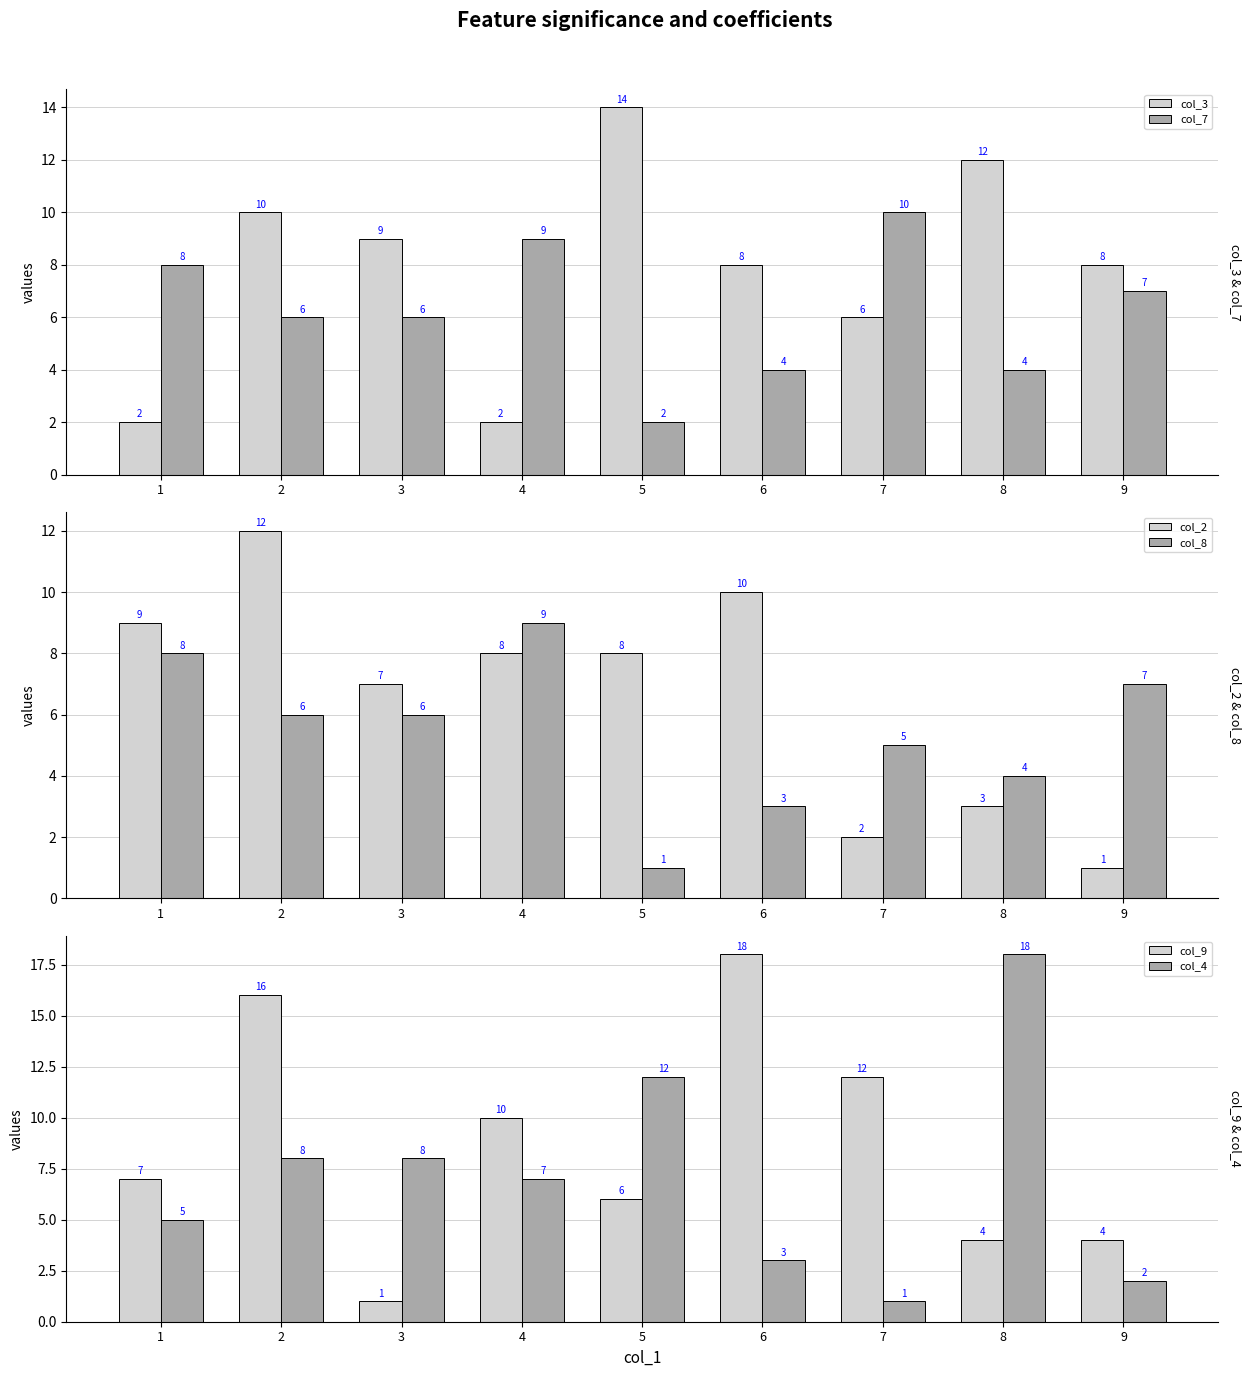

Where does the col_7 series first go above 6?

1